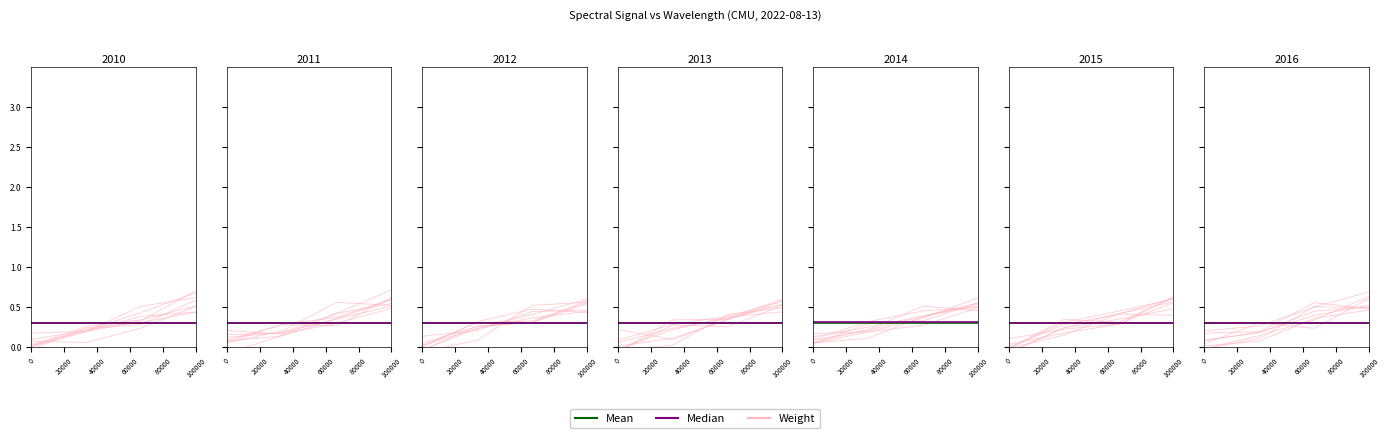

Is this an area chart (filled region under the line)?

No